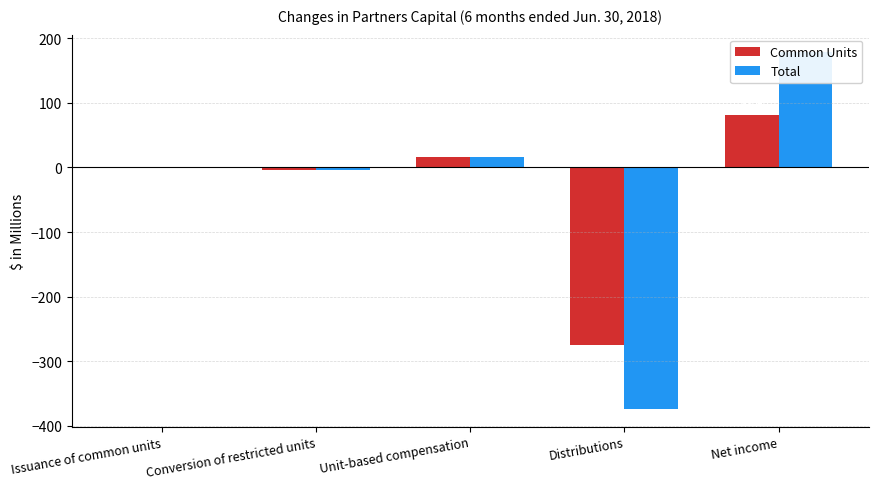

How many values in Common Units are above zero?

3